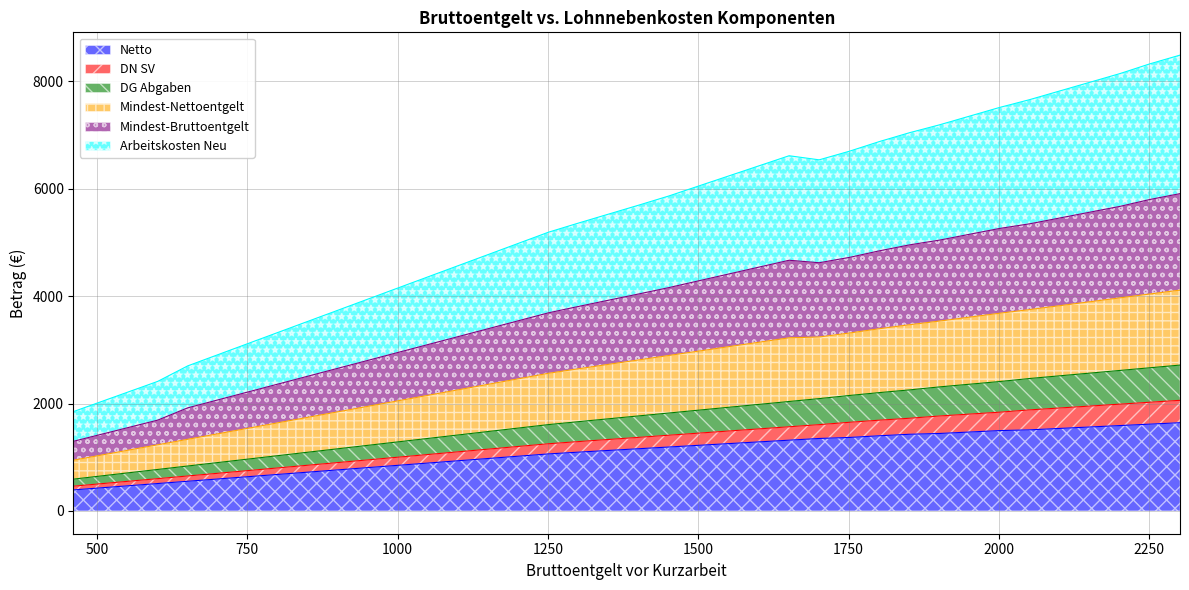

What is the difference between the highest and lowest values at 601?

1901.8